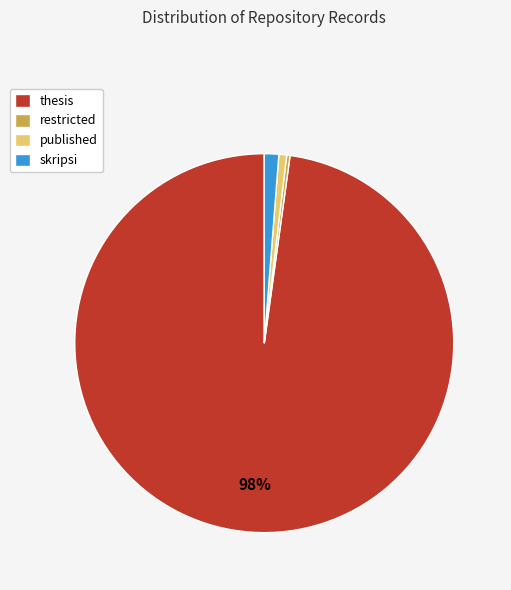

Do restricted and thesis together represent more than half of the pie?

Yes